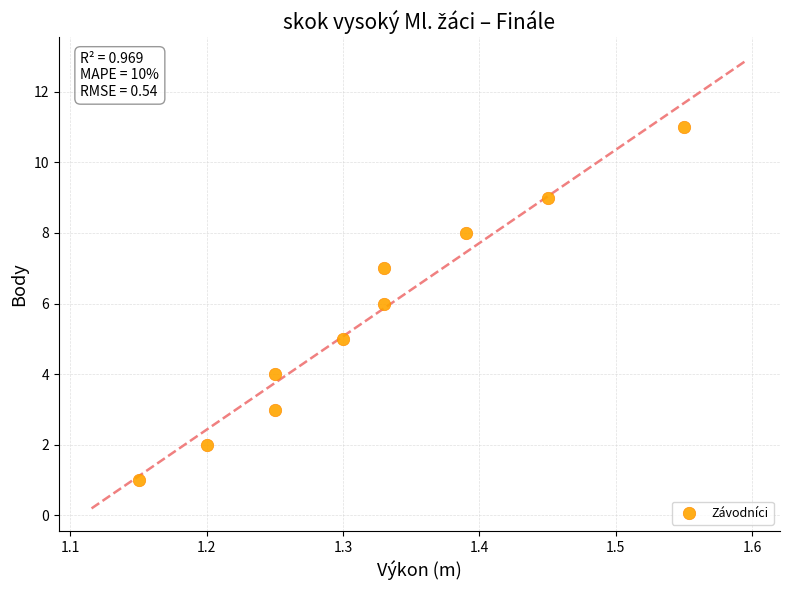

What is the average Y value?

6